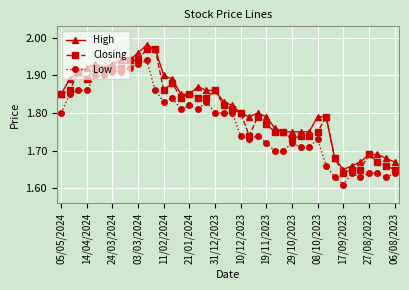

True or false: Low and Closing cross at least once.

False